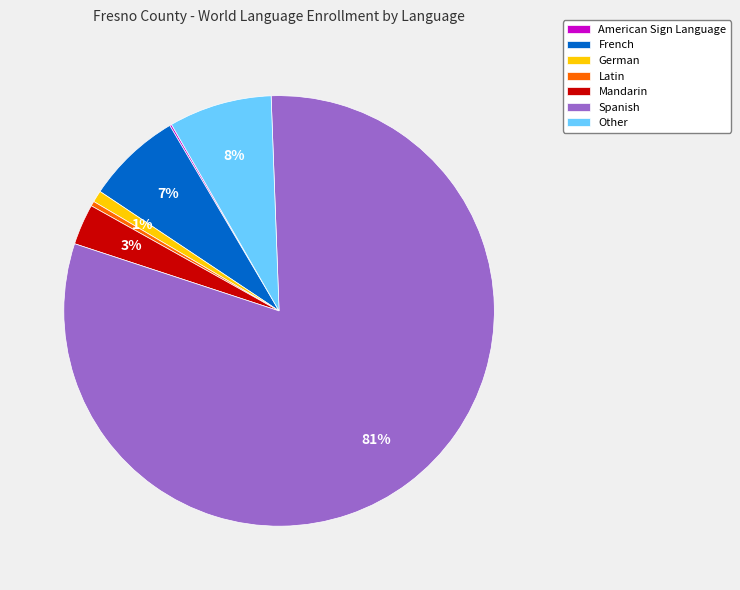

Do Latin and Mandarin together represent more than half of the pie?

No